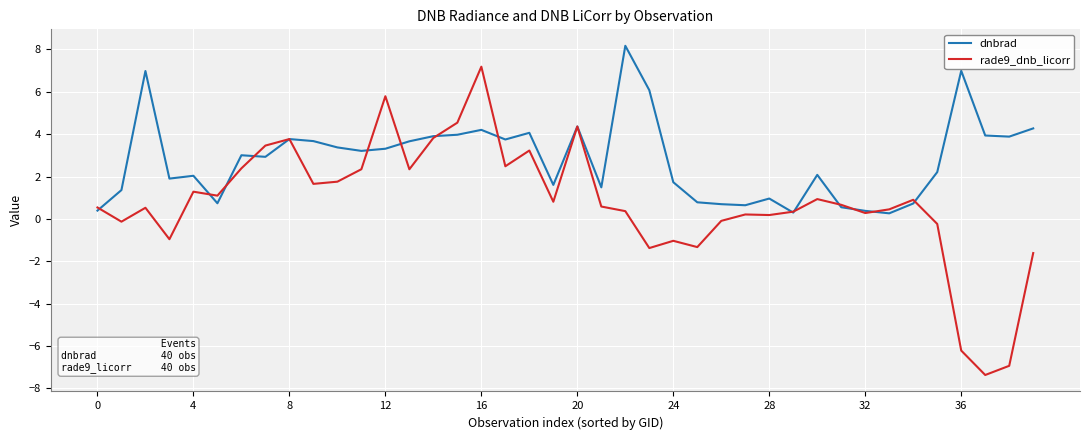

Which series has the widest spread of values?

rade9_dnb_licorr